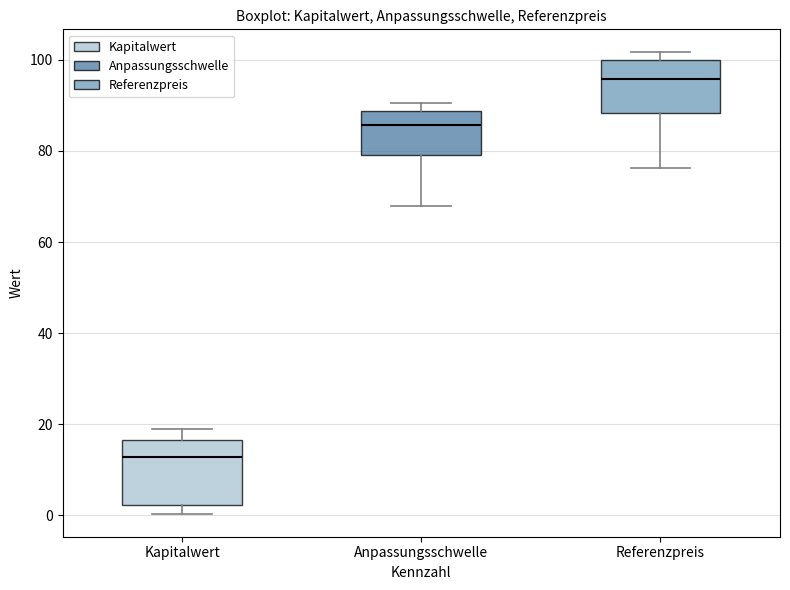

Reading left to right, transcribe this box plot: for each box, give where its median line is, the range the box spans, and where its two whiskers end, as read against the y-axis. The values are not printed on the chart, so give them approximately, as read against the axis.

Kapitalwert: median 12, box 2 to 16, whiskers 0 to 18
Anpassungsschwelle: median 86, box 78 to 88, whiskers 68 to 90
Referenzpreis: median 96, box 88 to 100, whiskers 76 to 102